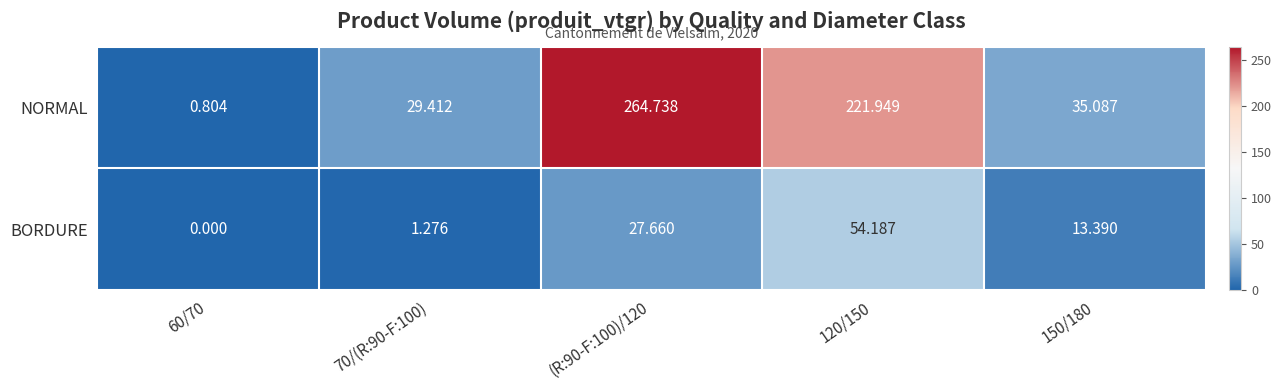

Which series has the largest range (max minus min)?

NORMAL